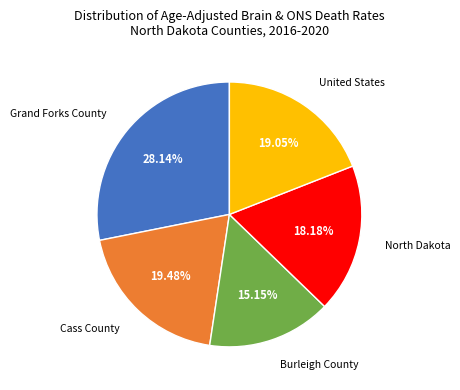

Does any single category account for the majority?

No